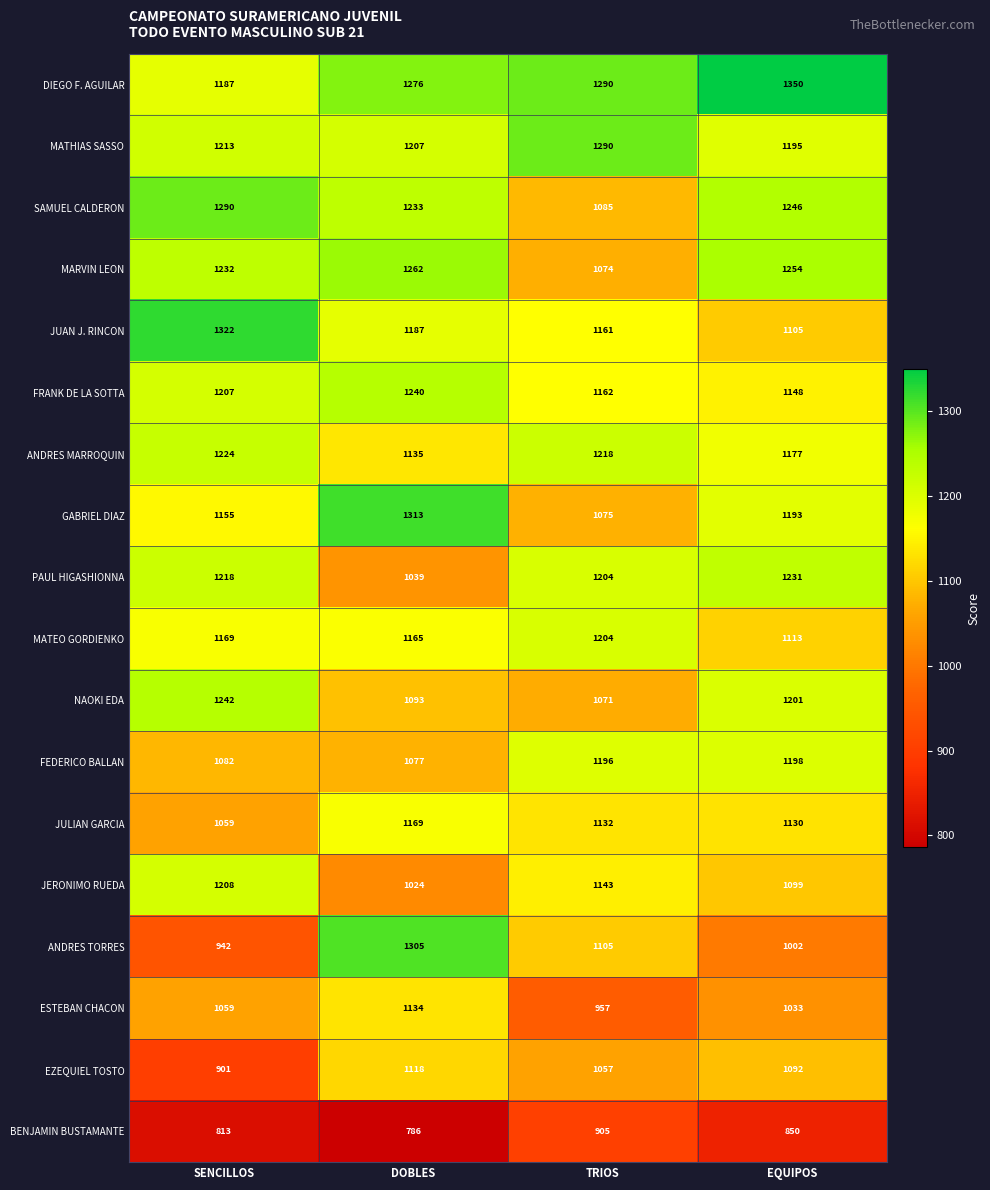

At which category does the chart reach its peak across all series?

EQUIPOS